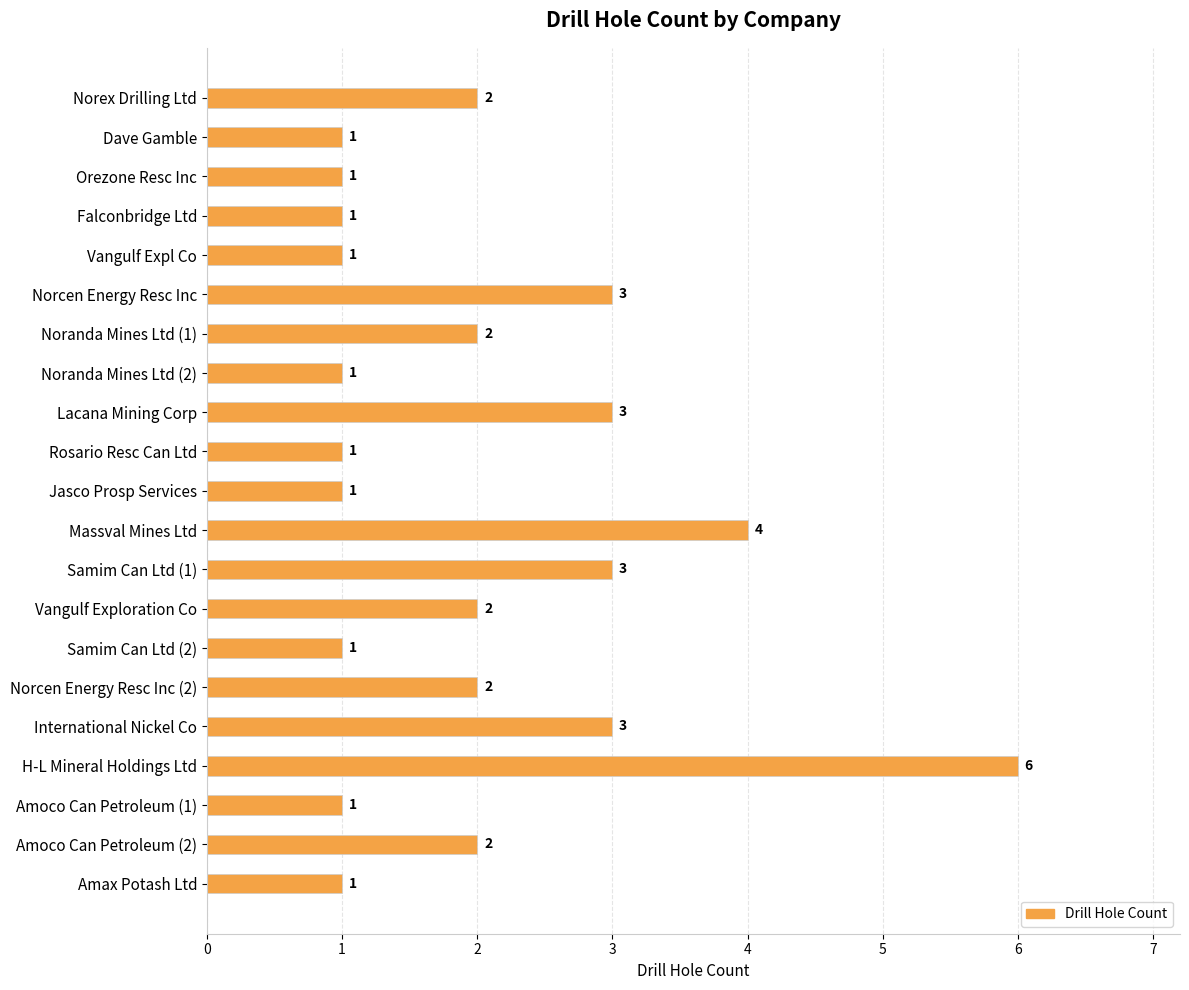

Approximately how many times larger is the value at Massval Mines Ltd compared to Vangulf Expl Co?

4.0